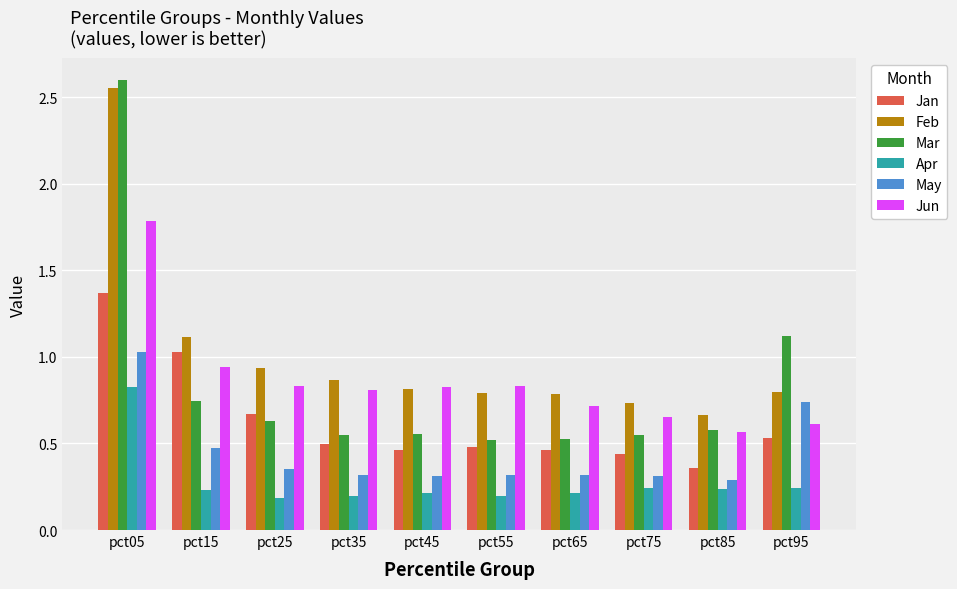

The value of Jan at pct25 is 0.9. True or false?

False